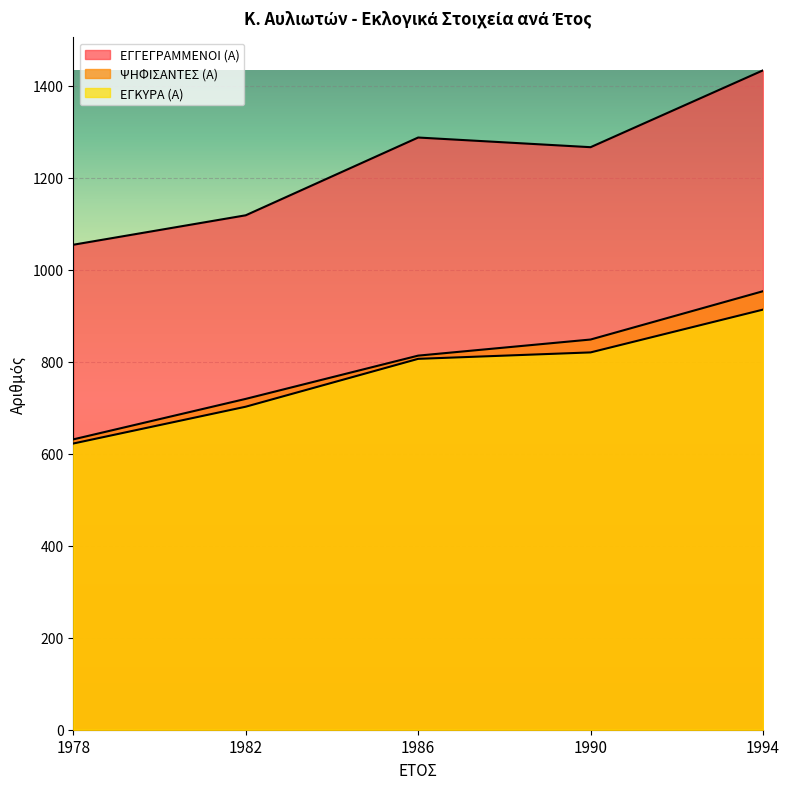

Which has a higher value, 1986 or 1990?

1986